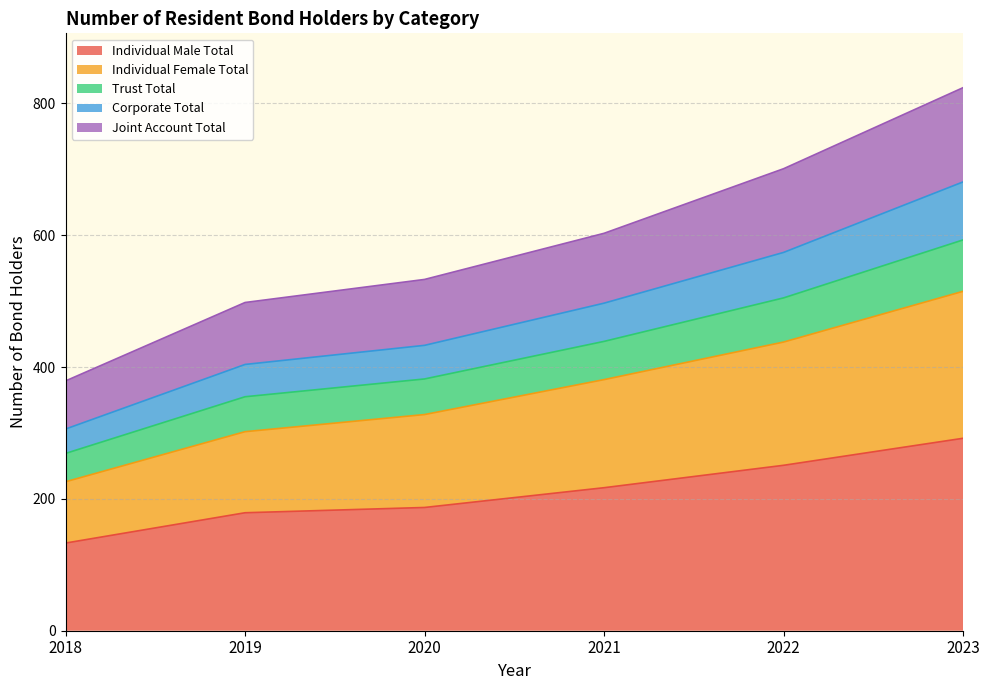

Does the chart display data point markers on the line(s)?

No